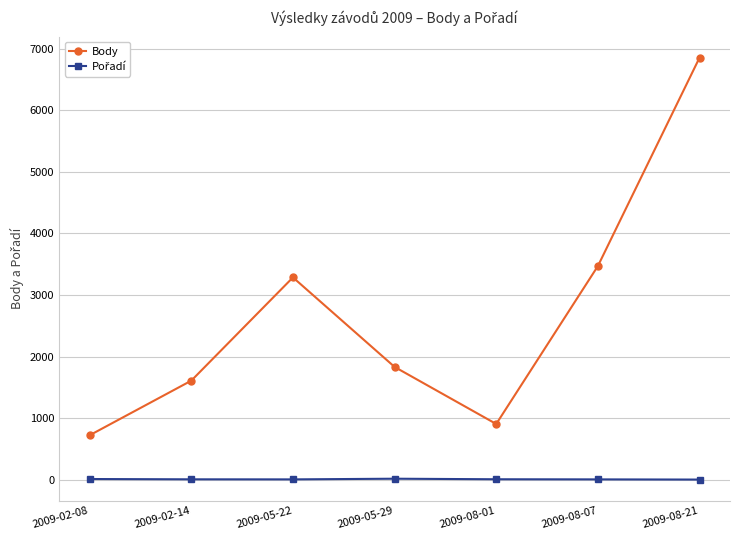

Does the chart have visible grid lines?

Yes